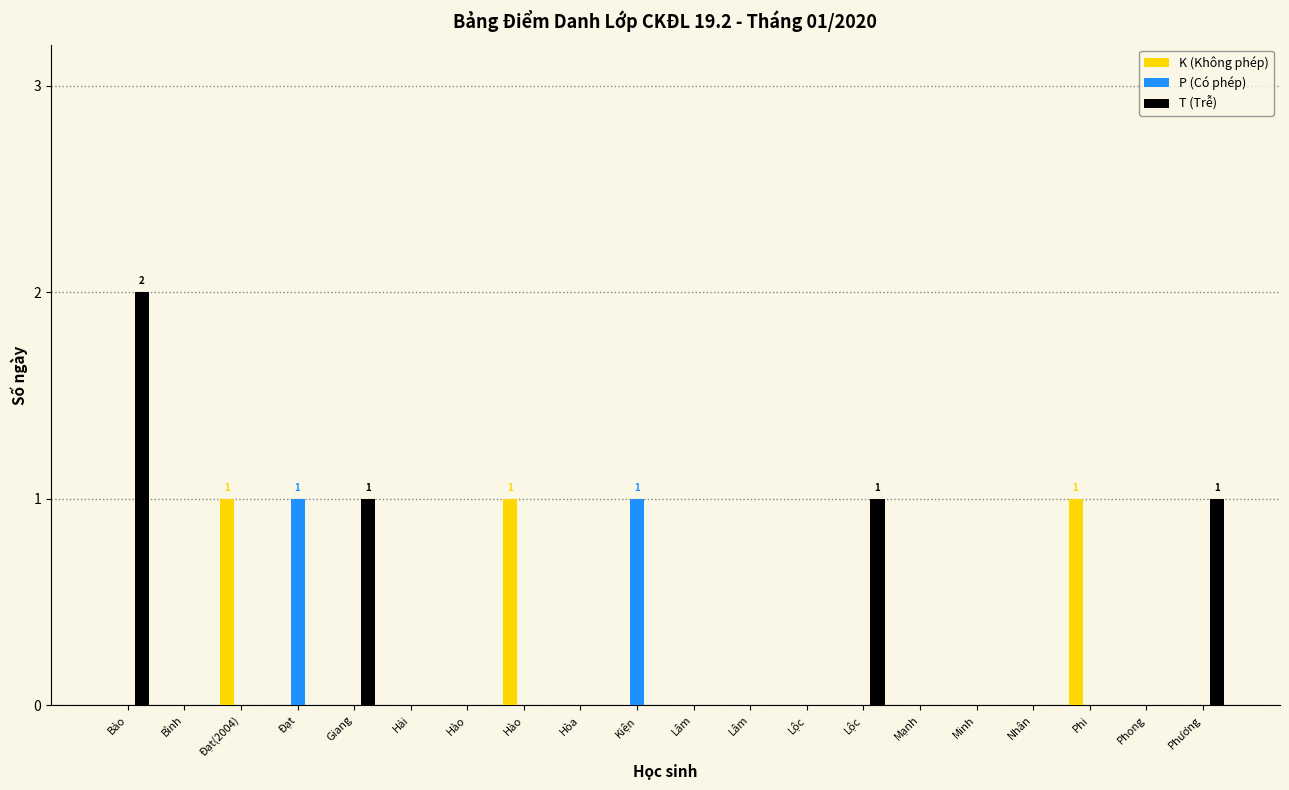

Rank the series by their maximum value, from highest to lowest.

T (Trễ), K (Không phép), P (Có phép)